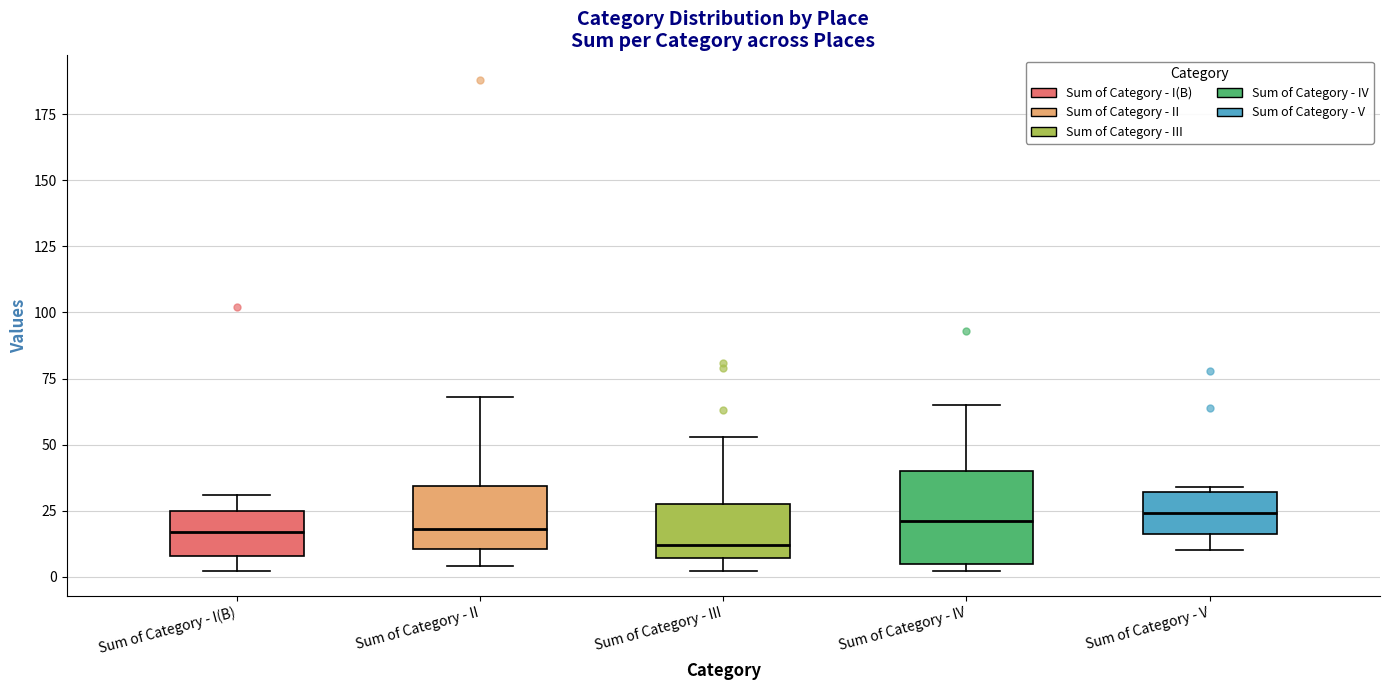

Which box is the tallest, from its lower edge to its upper edge?

Sum of Category - IV